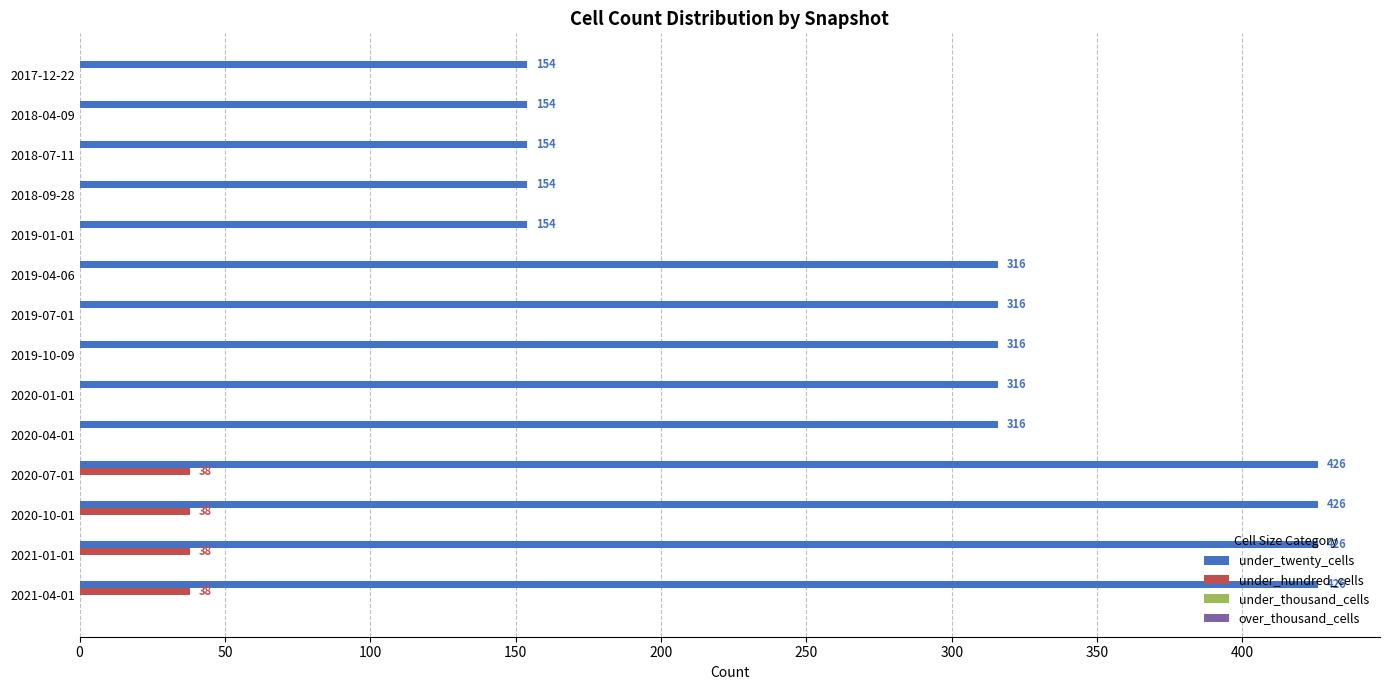

What is the maximum value shown in the chart?

426